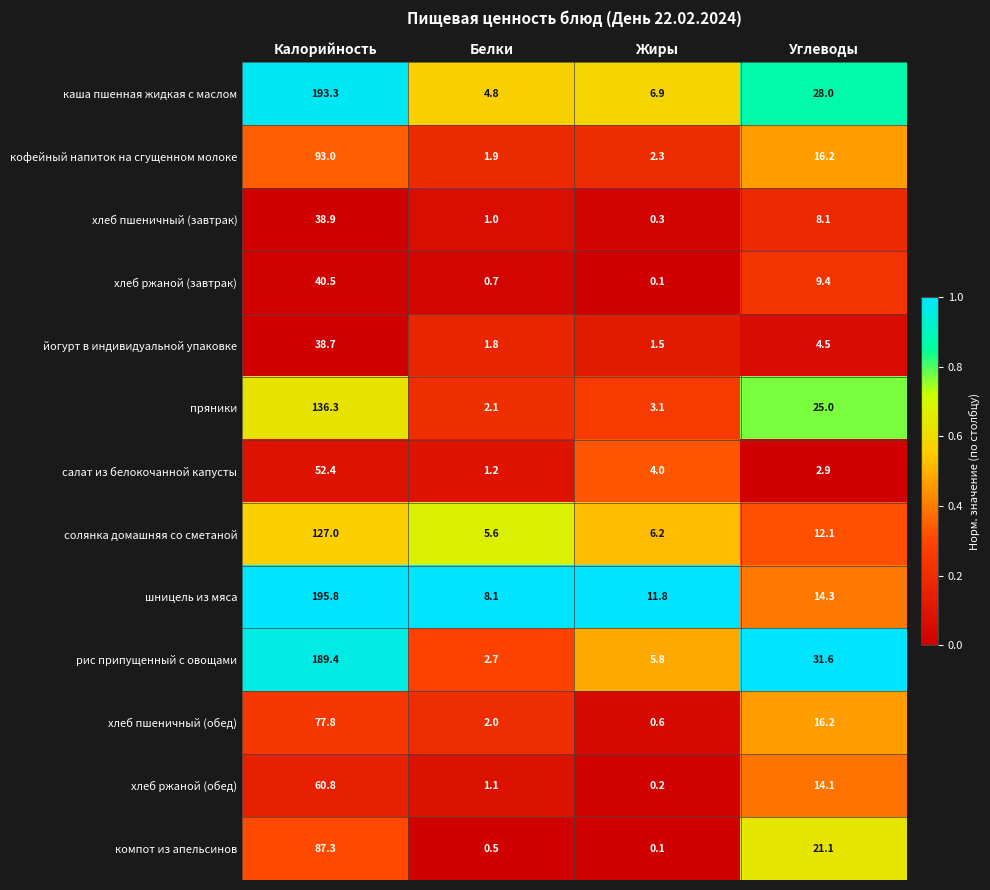

Between Белки and Жиры, which series saw the biggest shift?

шницель из мяса